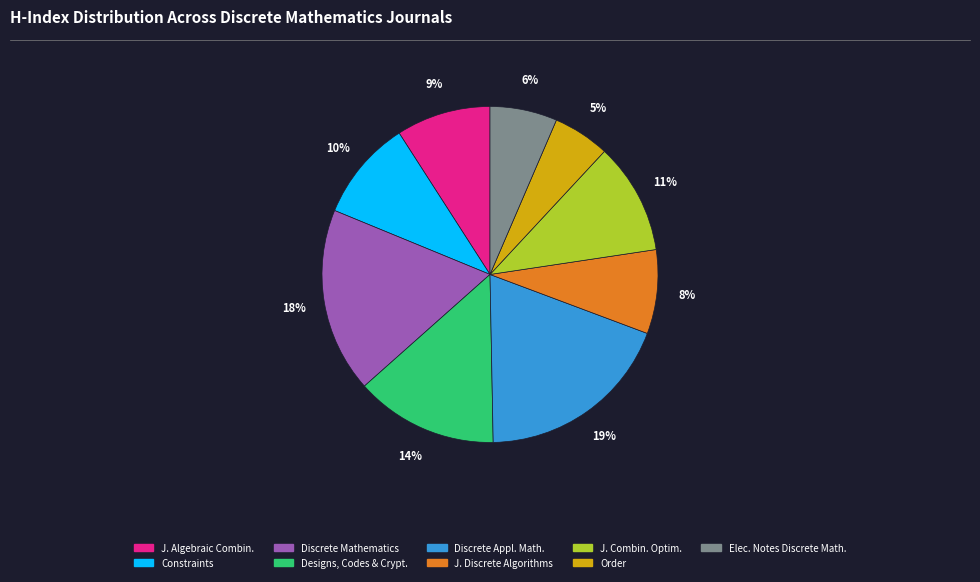

To the nearest percent, what is the average slice percentage?

11%